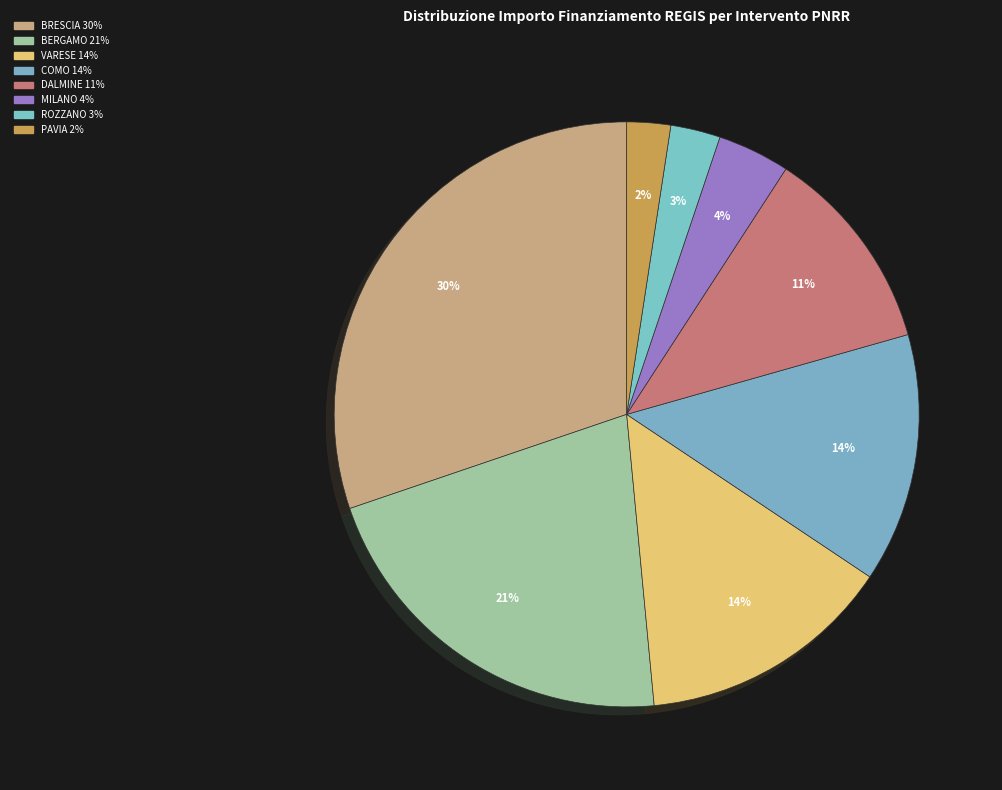

How many segments does this pie chart have?

8